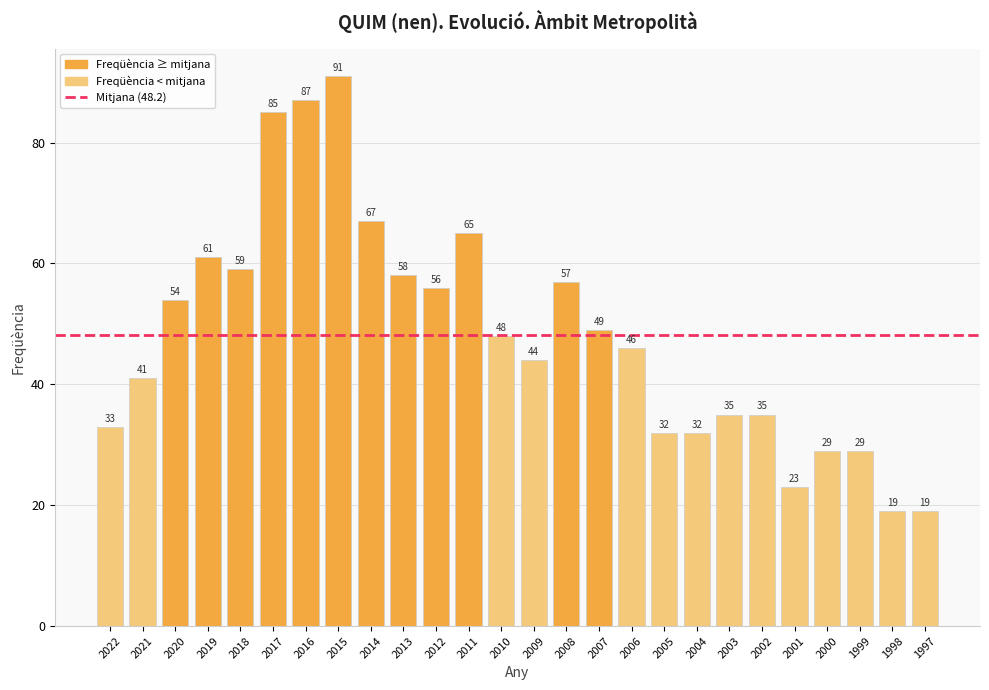

At which label is the value closest to 55?

2020